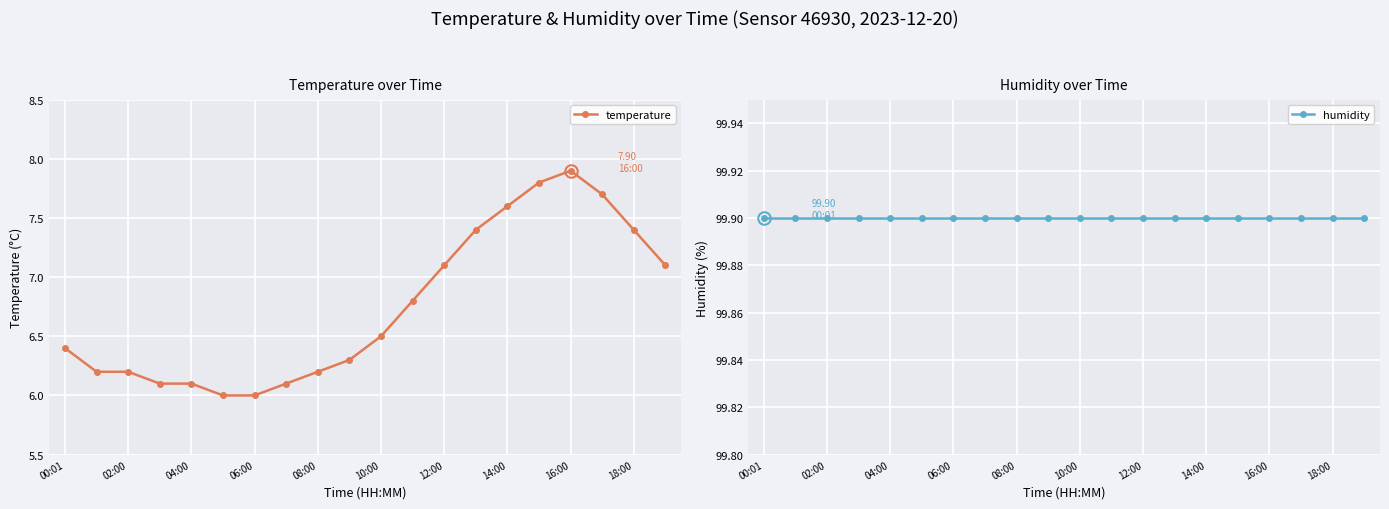

True or false: humidity and temperature cross at least once.

False